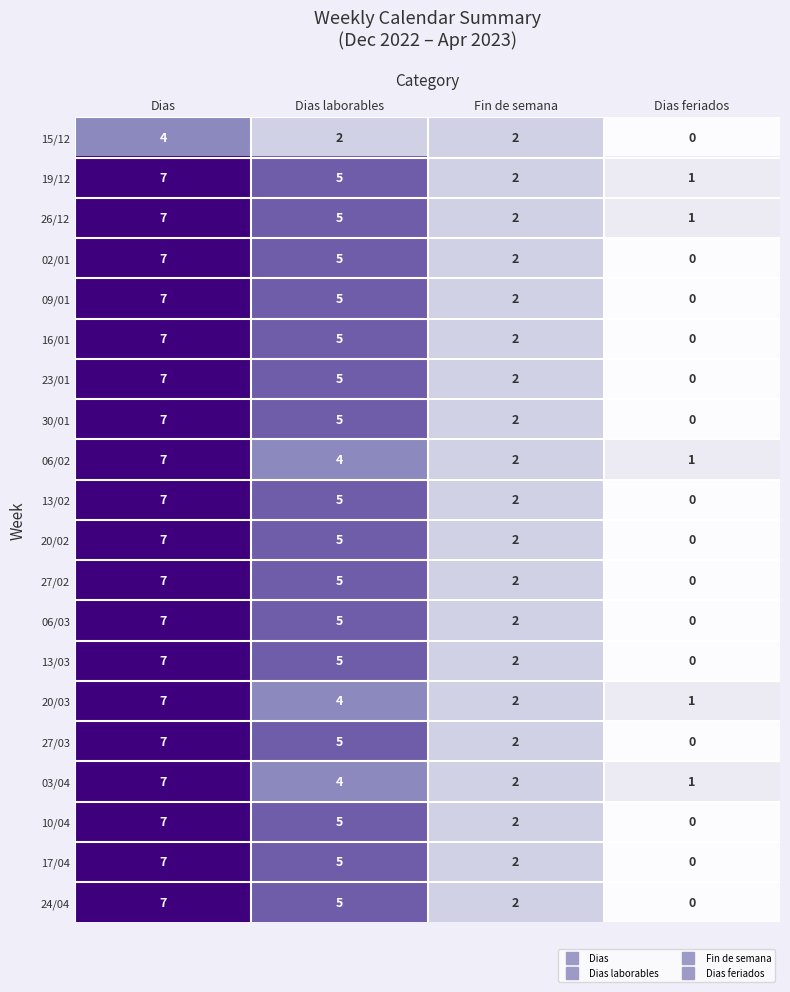

Rank the categories by 24/04 value from lowest to highest.

Dias feriados, Fin de semana, Dias laborables, Dias